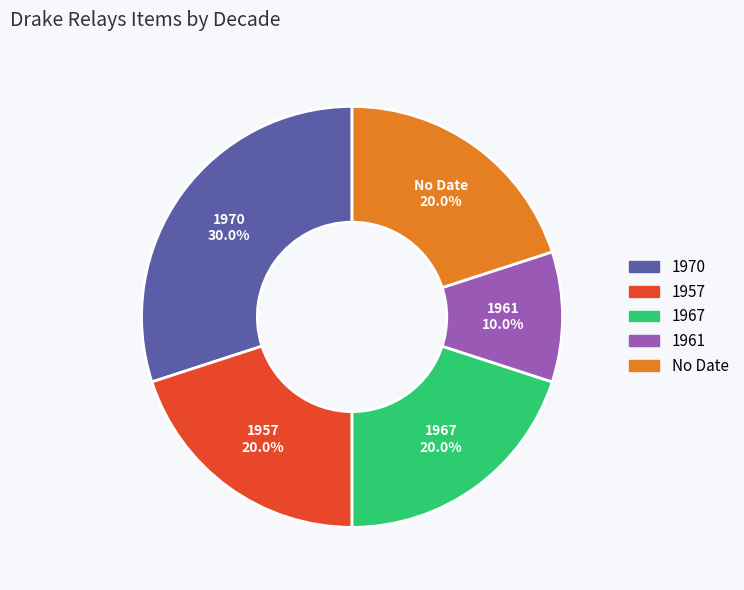

How many slices are in this pie chart?

5